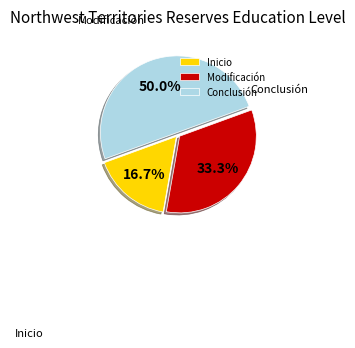

True or false: Conclusión accounts for 50% of the total.

True